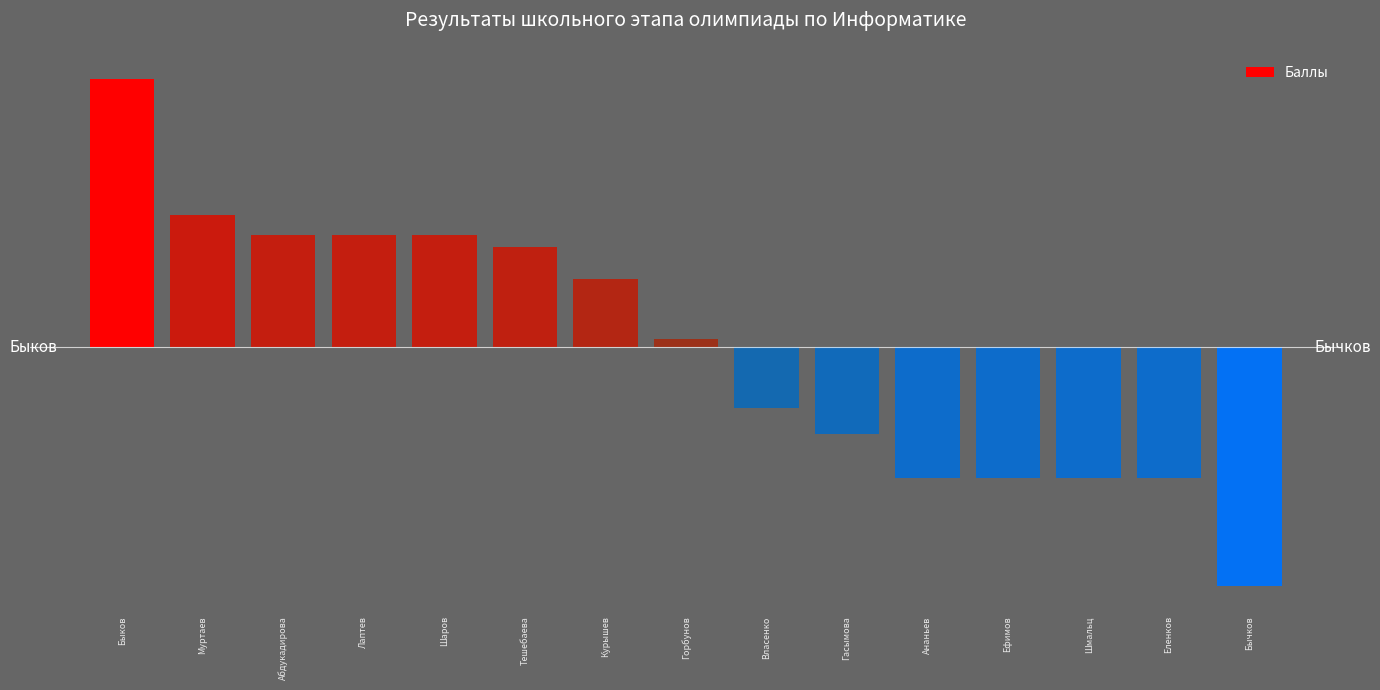

How many series are shown in this chart?

1